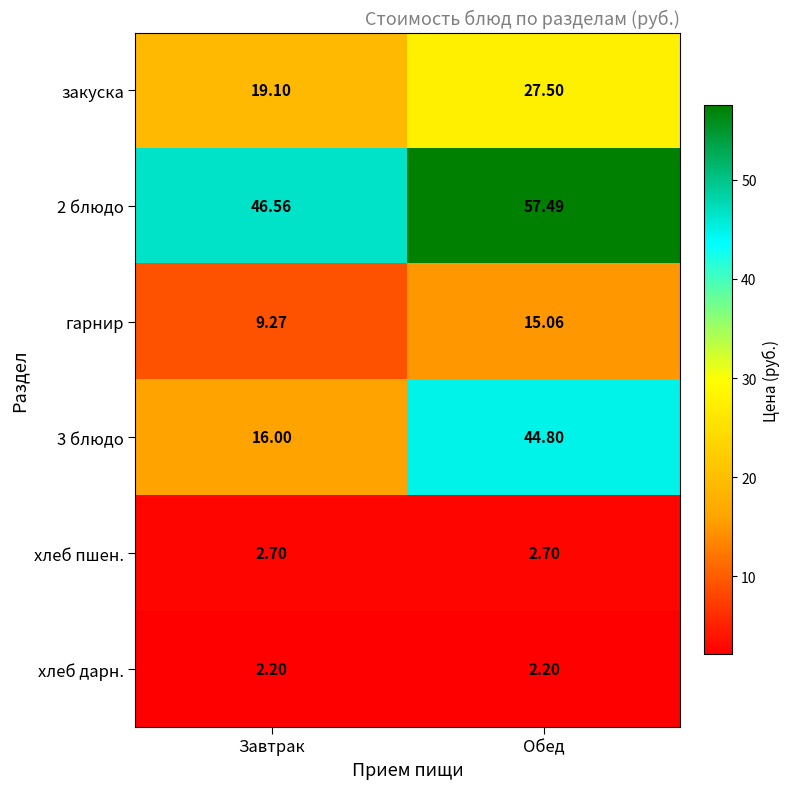

At Обед, list the series in order from largest to smallest.

2 блюдо, 3 блюдо, закуска, гарнир, хлеб пшен., хлеб дарн.